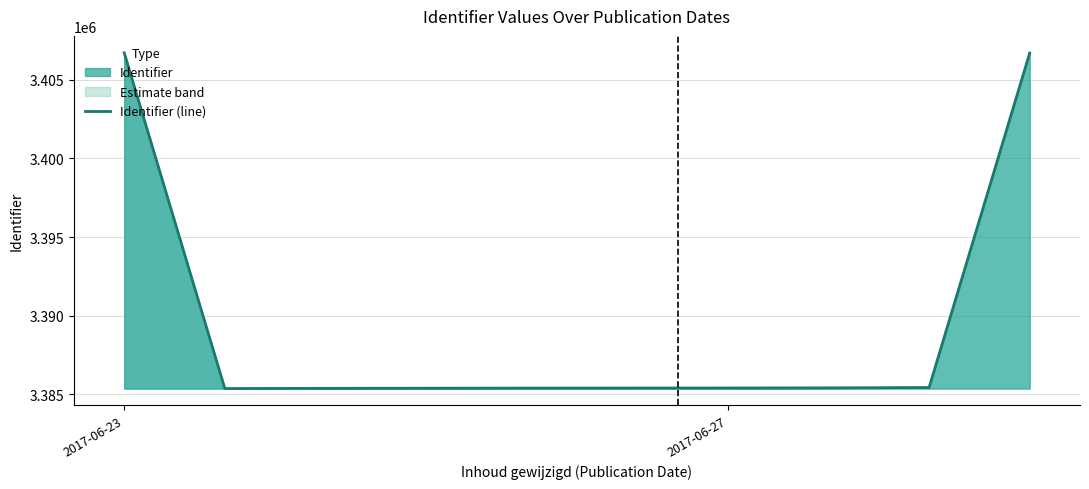

The value at 6 is 4750431. True or false?

False